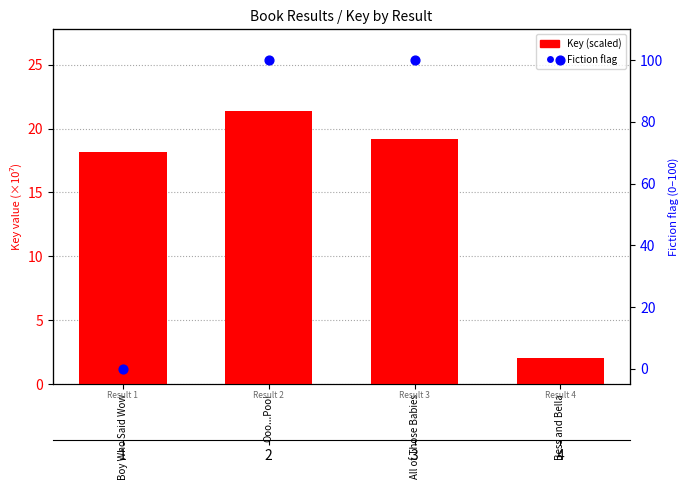

Which series has the largest total across all categories?

Fiction flag (%)